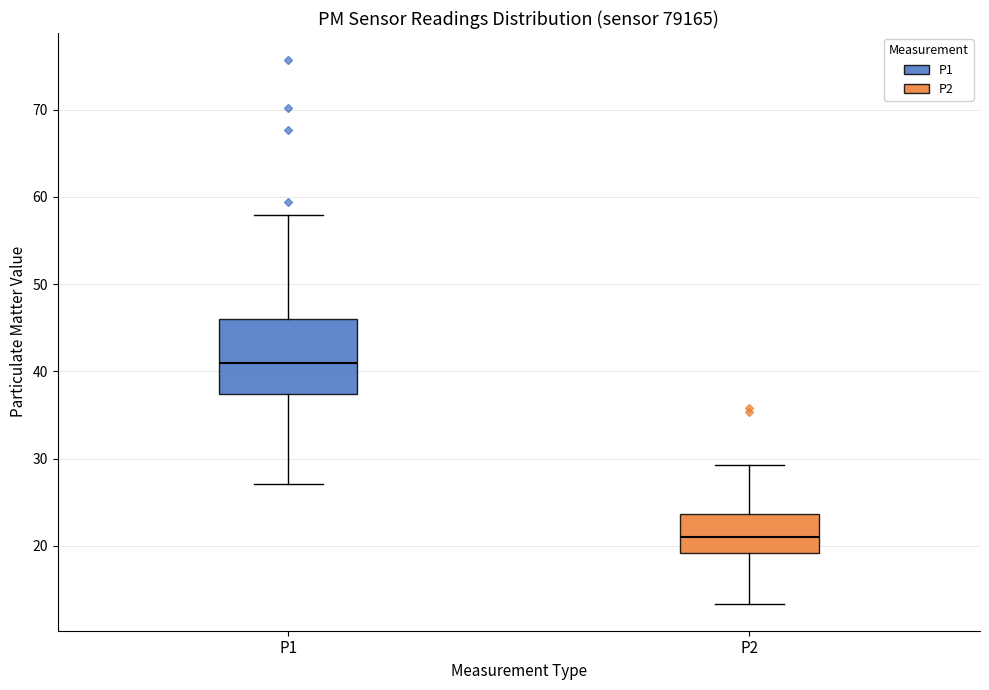

Which box has the highest median line?

P1